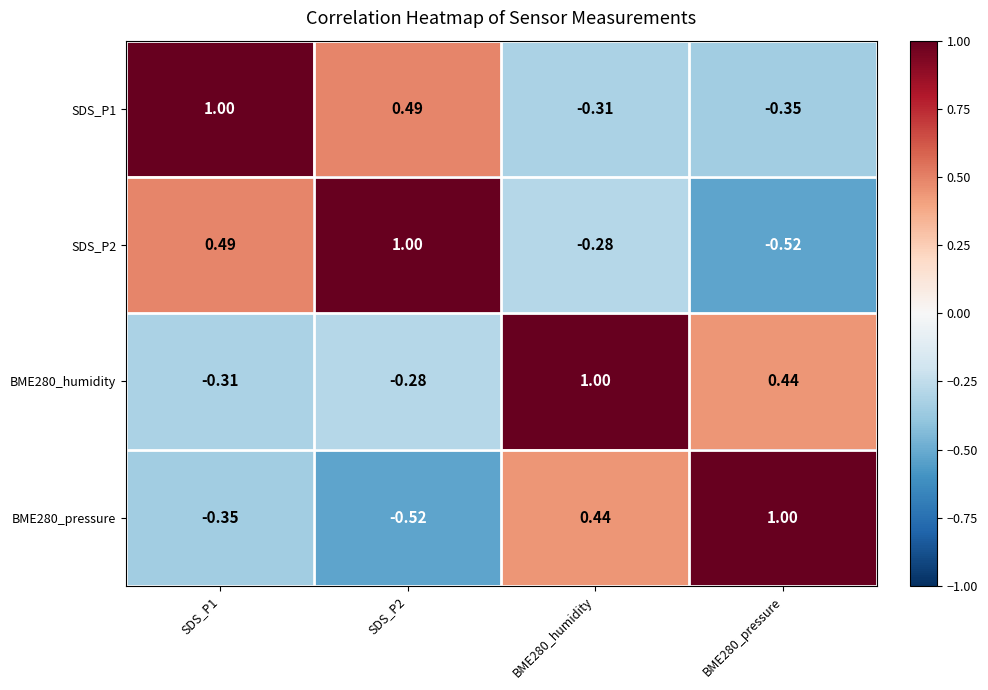

What is the maximum value shown in the chart?

1.0